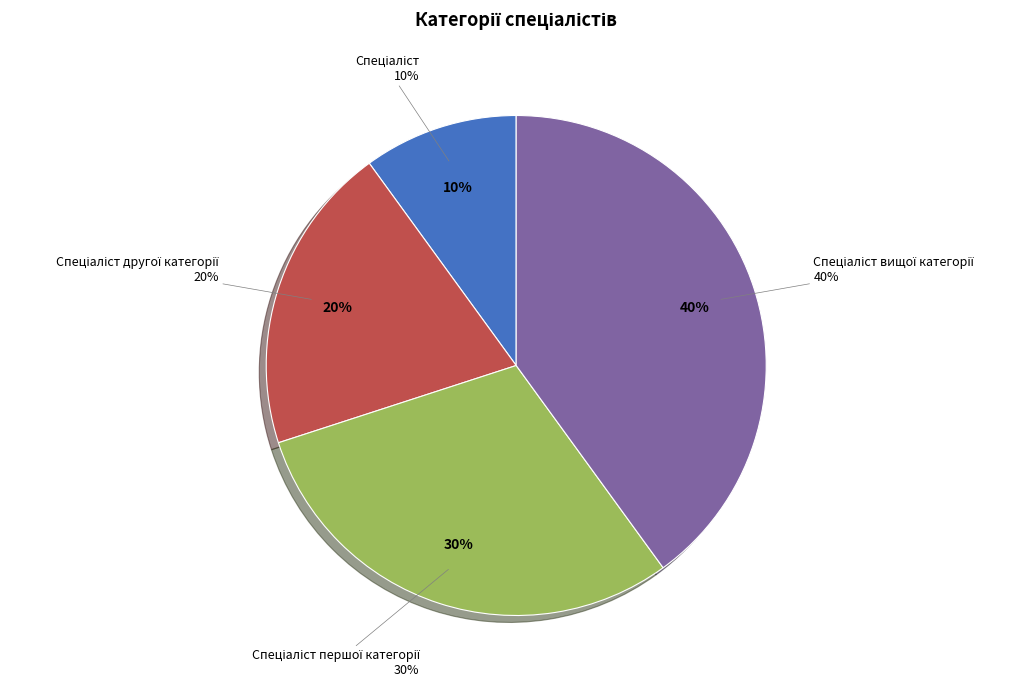

Is it true that Спеціаліст вищої категорії is 33% of the pie?

False